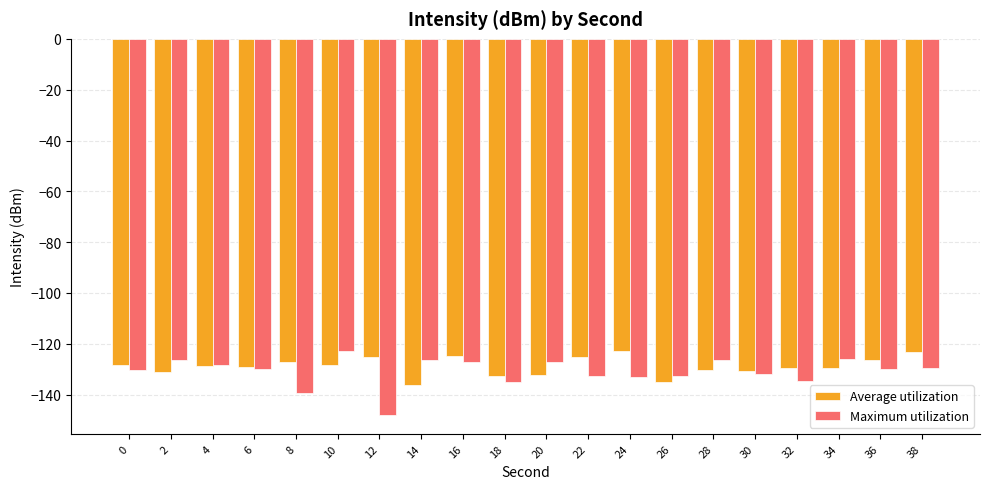

Which series changed the most between 20 and 36?

Average utilization